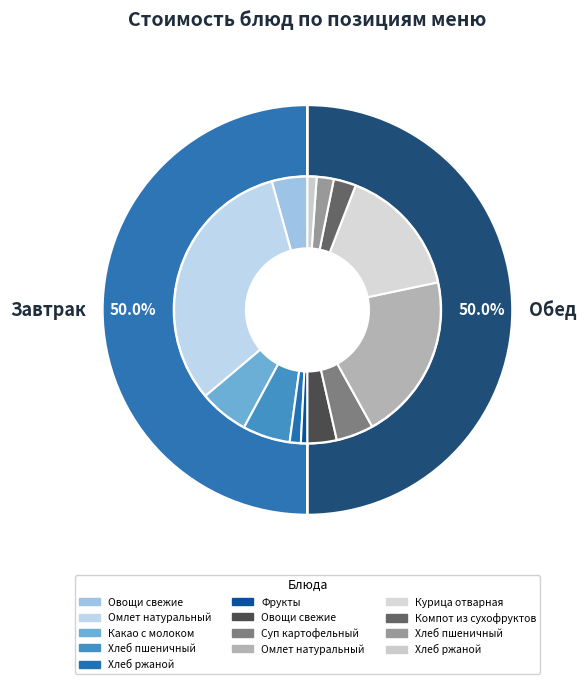

How many segments does this pie chart have?

13